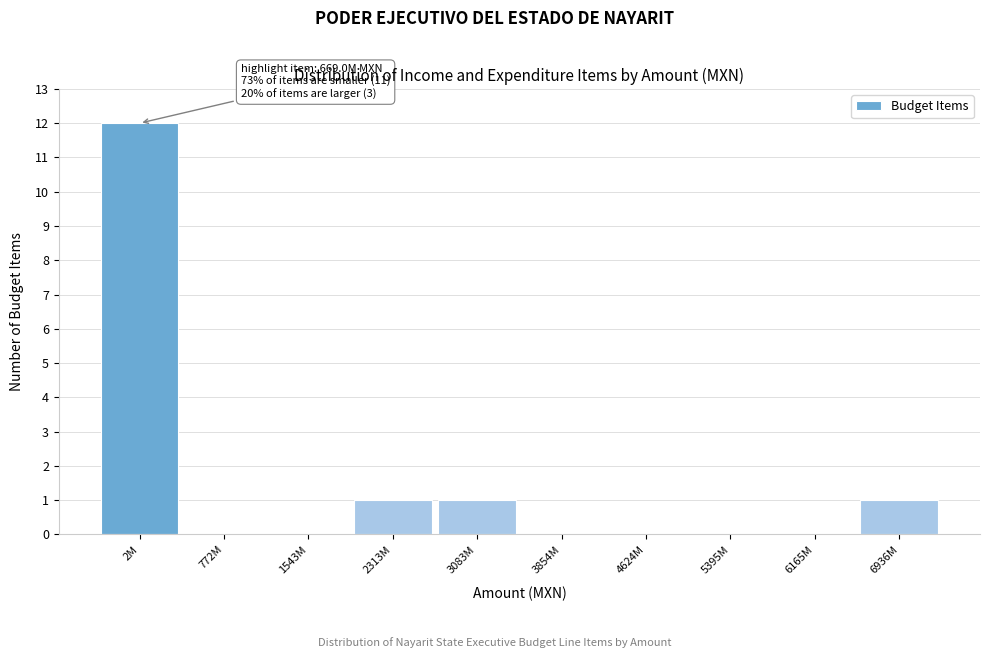

Reading right to left, list all the values displayed in this chart.

6936M=1	6165M=0	5395M=0	4624M=0	3854M=0	3083M=1	2313M=1	1543M=0	772M=0	2M=12